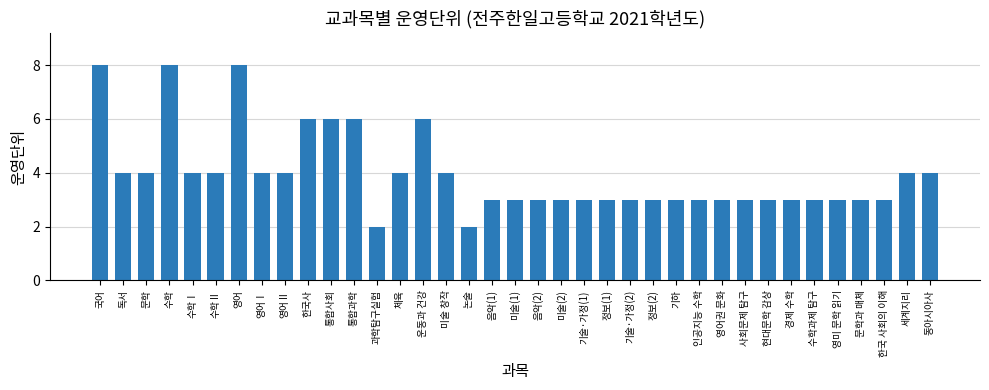

How many categories are shown in the chart?

37